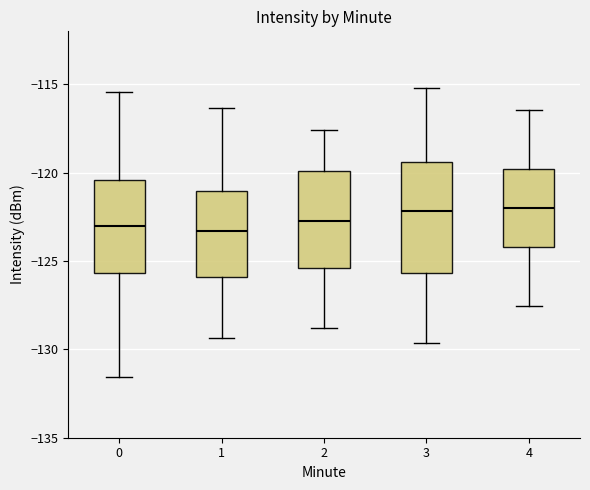

Comparing the boxes themselves (not the whiskers), which one is the tallest?

3